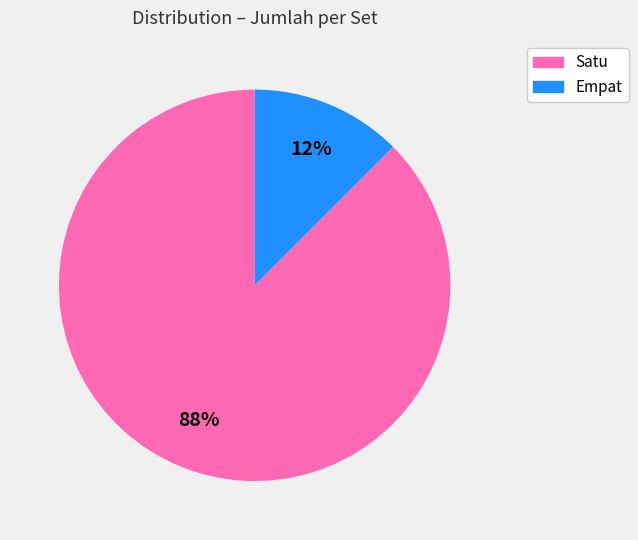

To the nearest percent, what is the average slice percentage?

50%